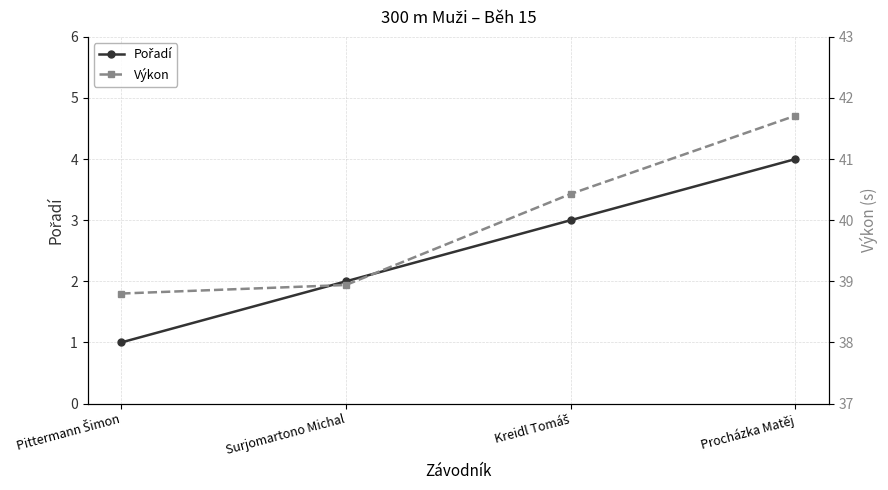

At Kreidl Tomáš, list the series in order from largest to smallest.

Výkon, Pořadí